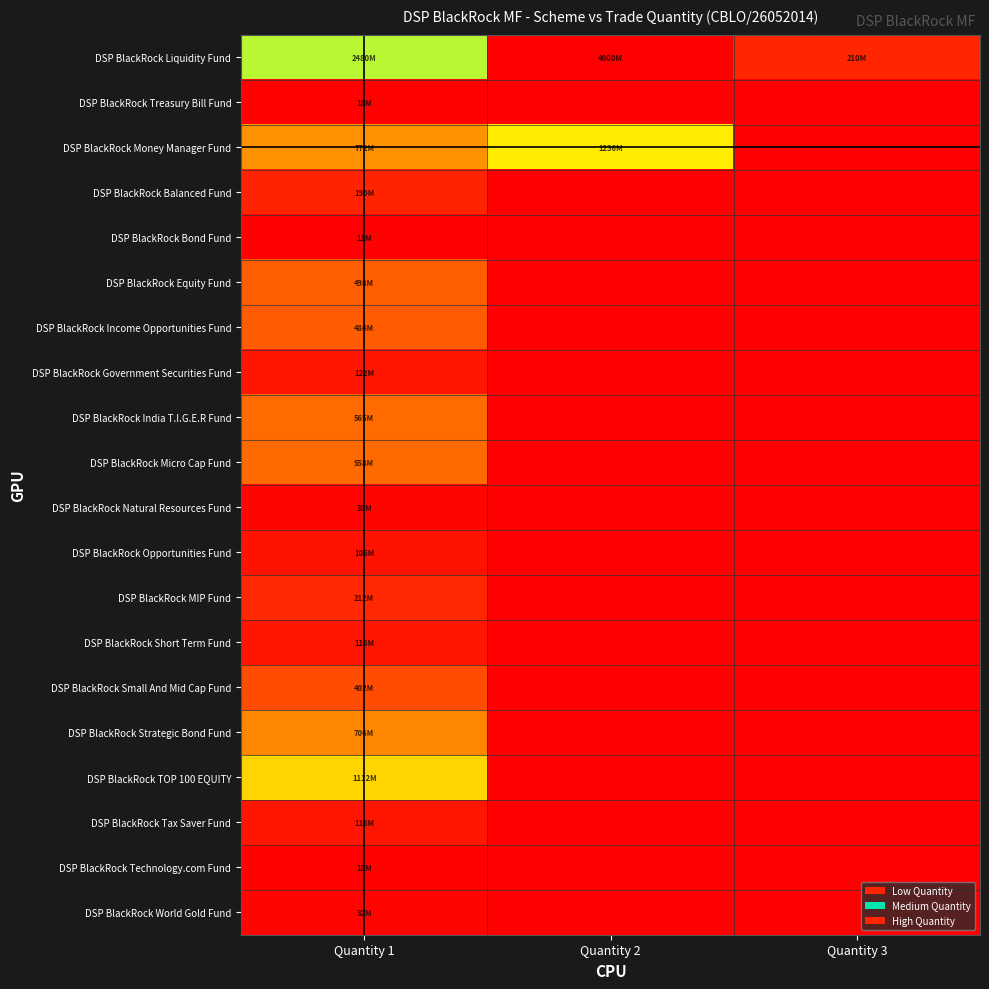

At which category is the sum across all series the highest?

Quantity 1